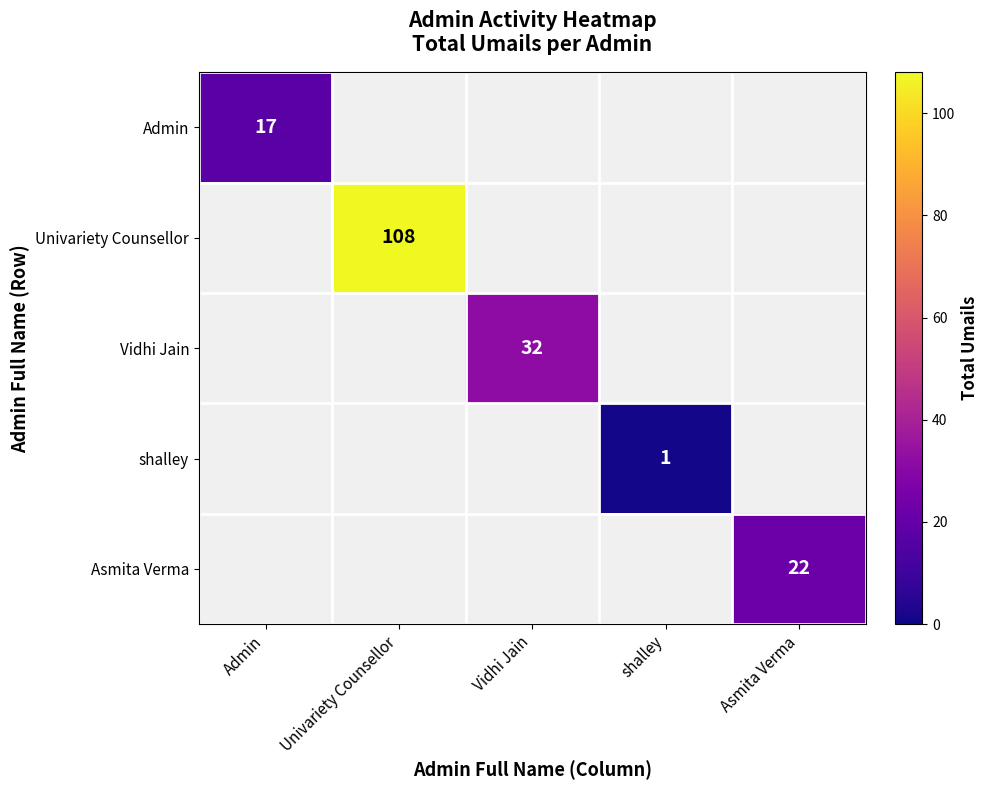

What is the smallest value displayed?

1.0